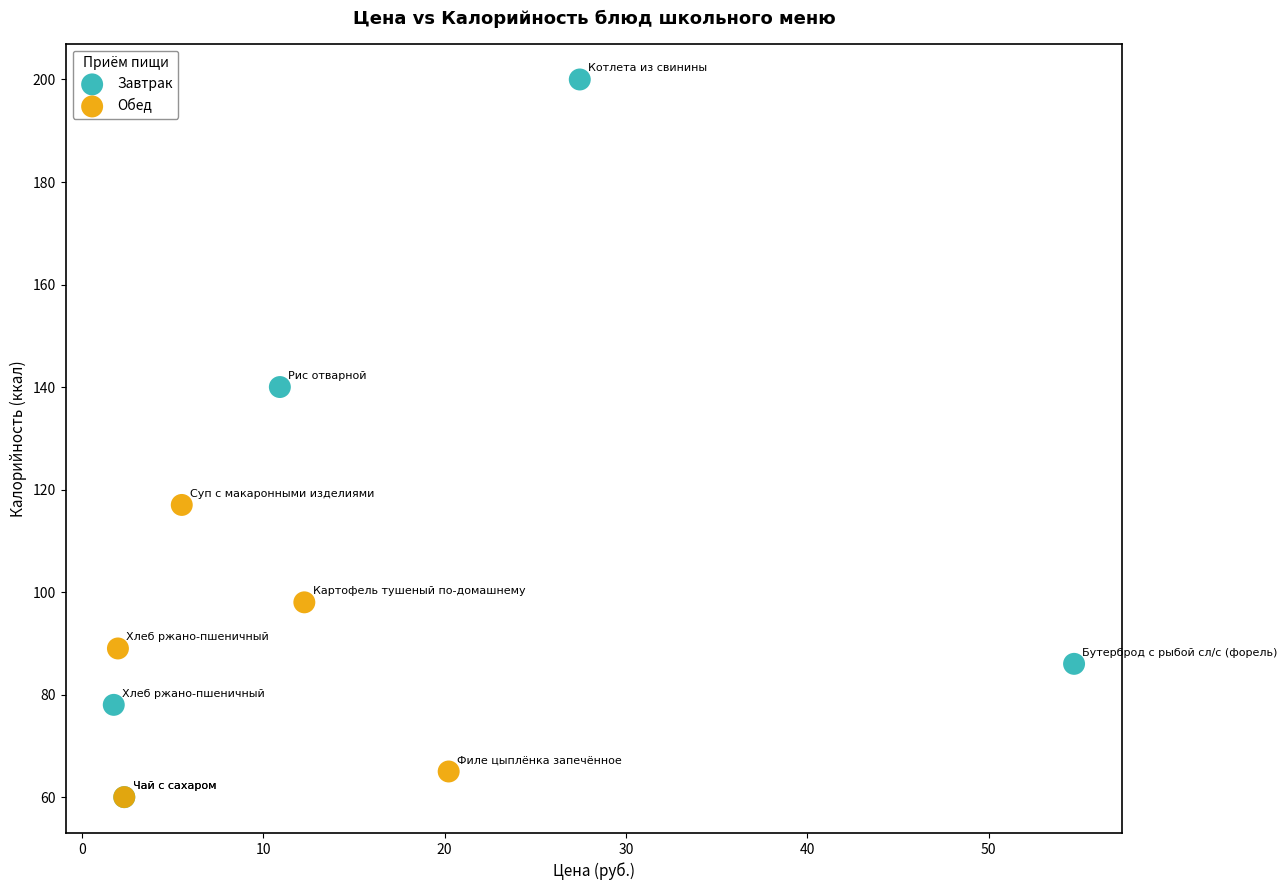

Which series has the widest spread of Y values?

Завтрак